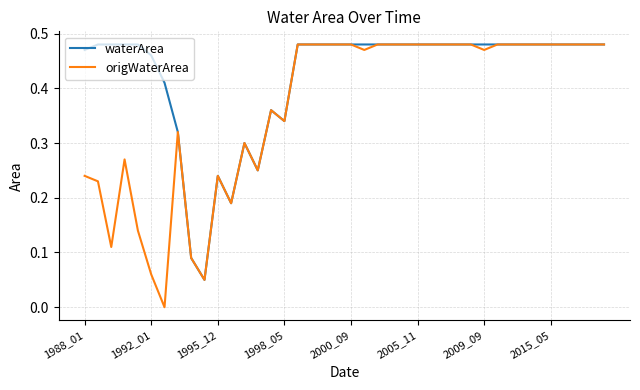

Which series has the largest range (max minus min)?

origWaterArea